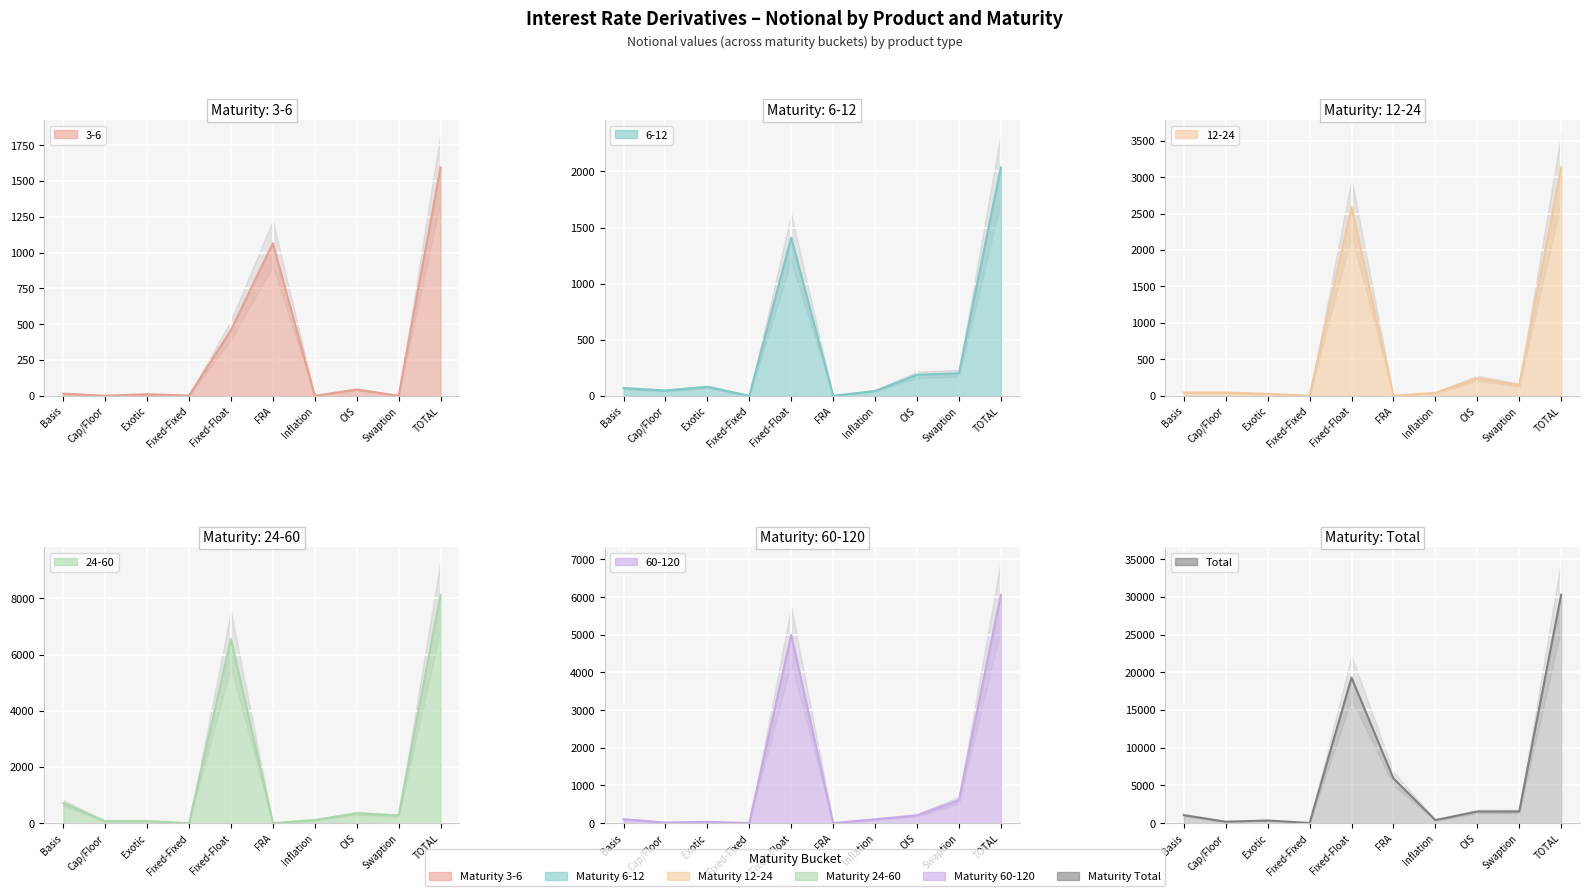

What position from the right is Exotic?

8